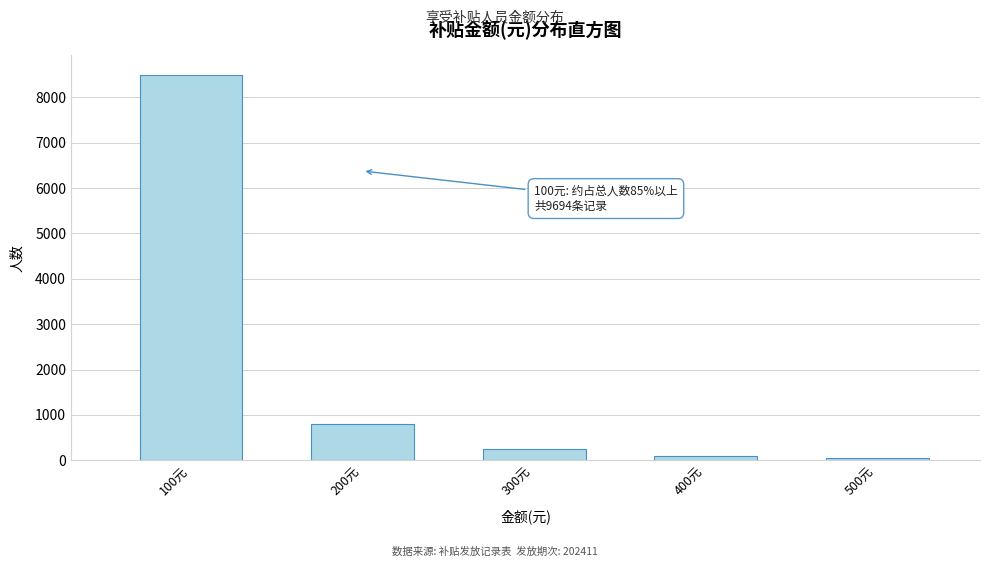

Reading right to left, extract all data points from this chart.

44	100	250	800	8500